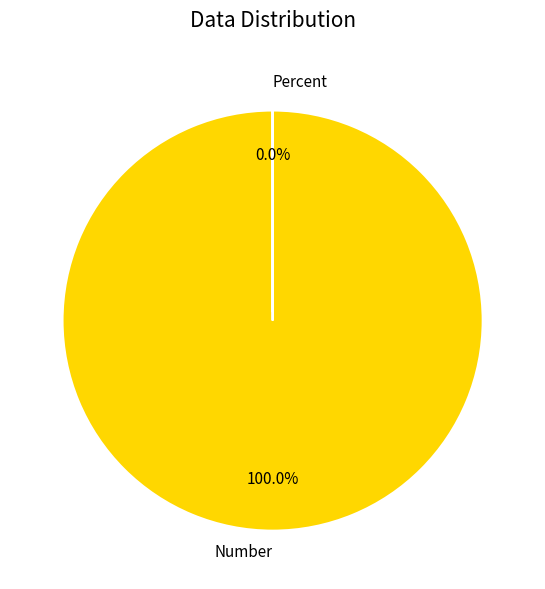

Is Percent the majority of the pie?

No